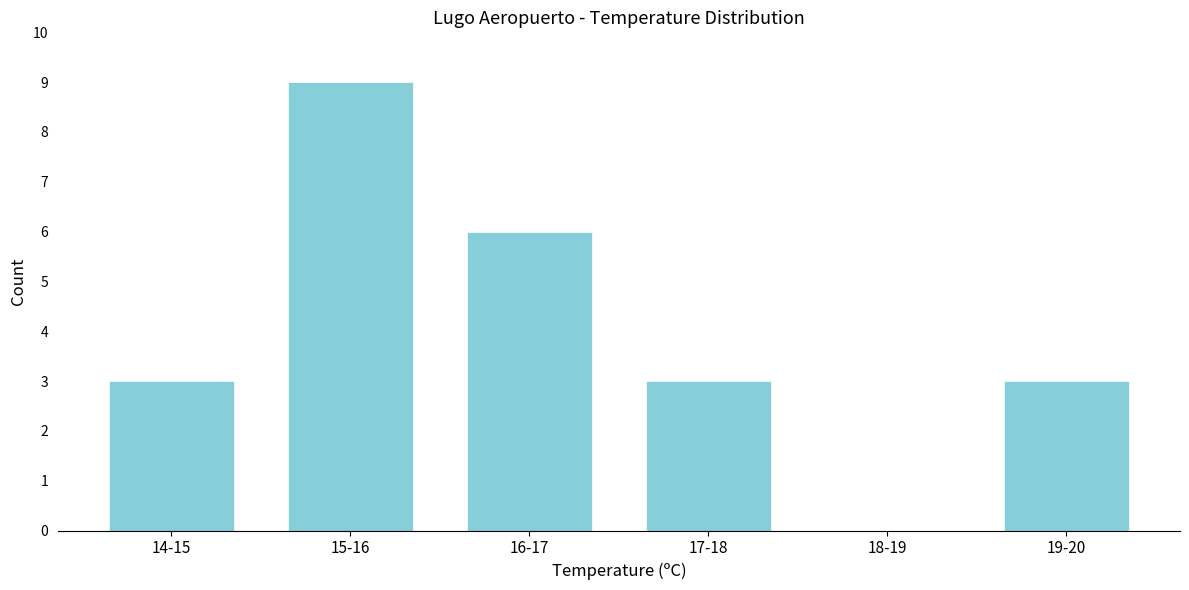

Reading left to right, what are all the values shown in this chart?

14-15=3	15-16=9	16-17=6	17-18=3	18-19=0	19-20=3